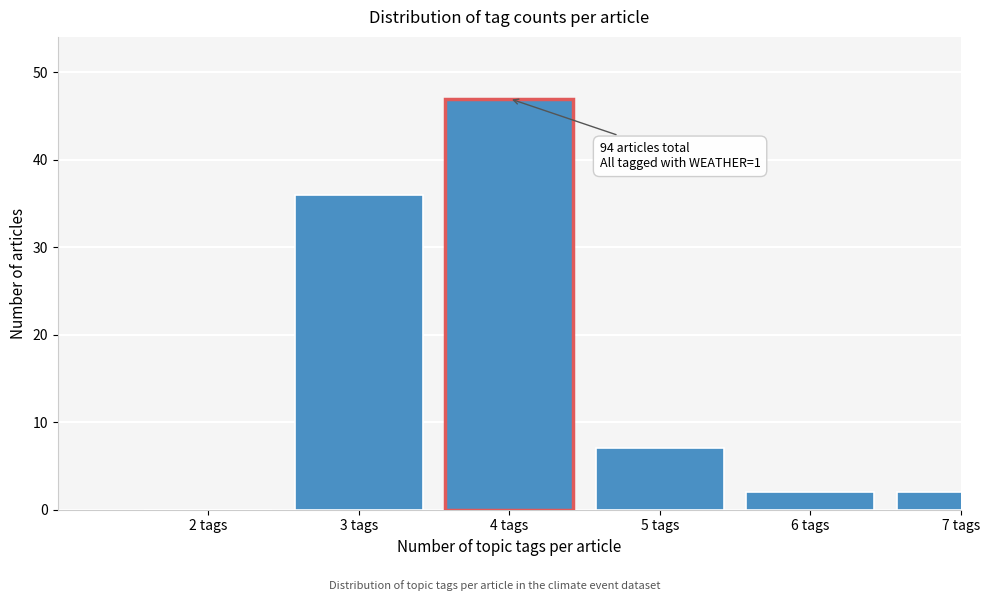

Reading left to right, what are all the values shown in this chart?

2 tags=0	3 tags=36	4 tags=47	5 tags=7	6 tags=2	7 tags=2